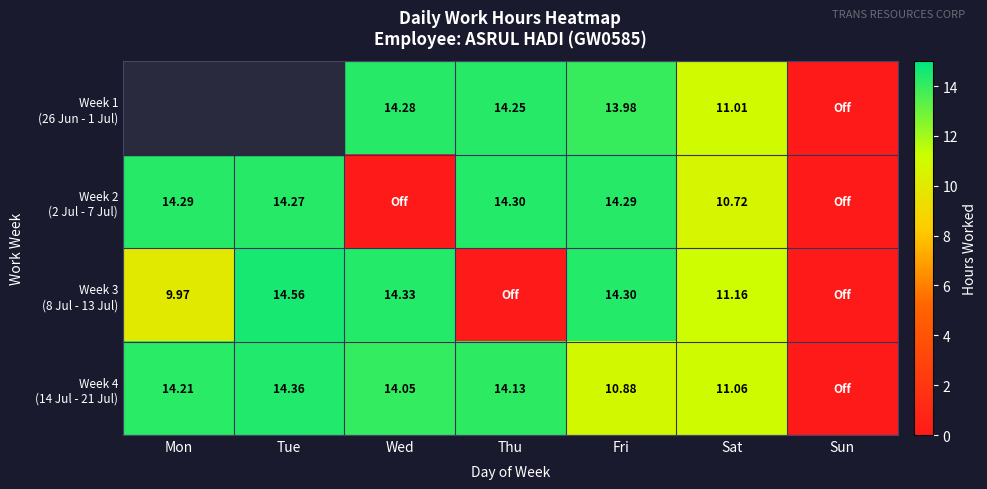

The value of Week 4 (14 Jul - 21 Jul) at Sun is 0.0. True or false?

True